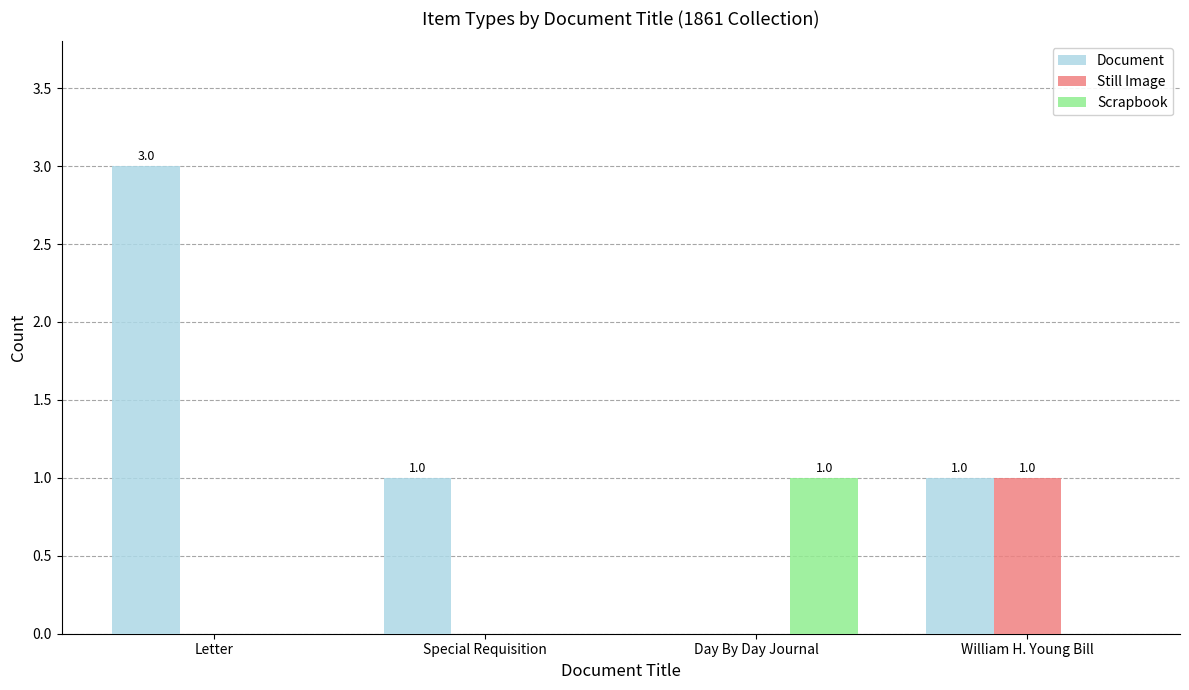

Count the number of data series in this chart.

3